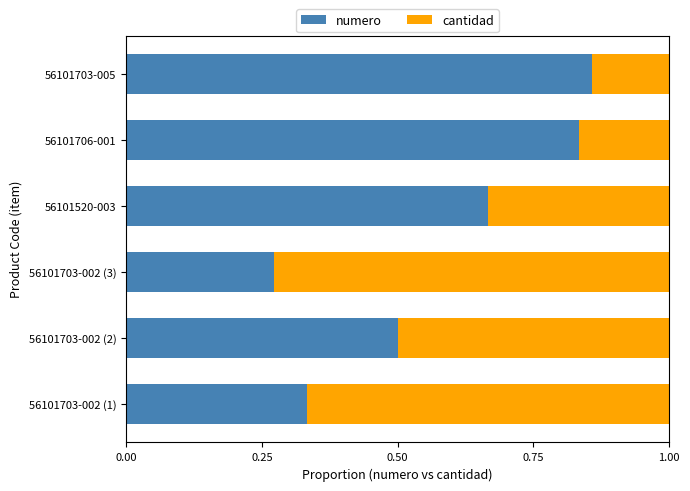

What are all the series names shown in the legend?

numero, cantidad